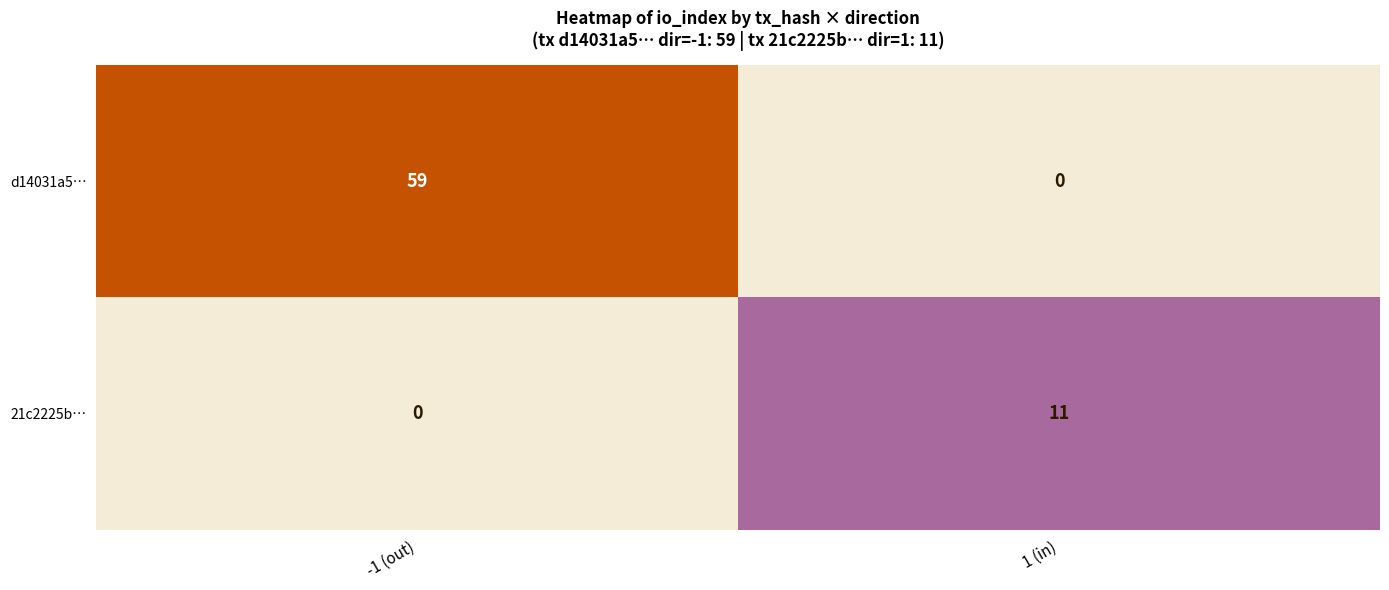

Reading left to right, what are all the values shown in this chart?

d14031a5…: -1 (out)=59	1 (in)=0
21c2225b…: -1 (out)=0	1 (in)=11